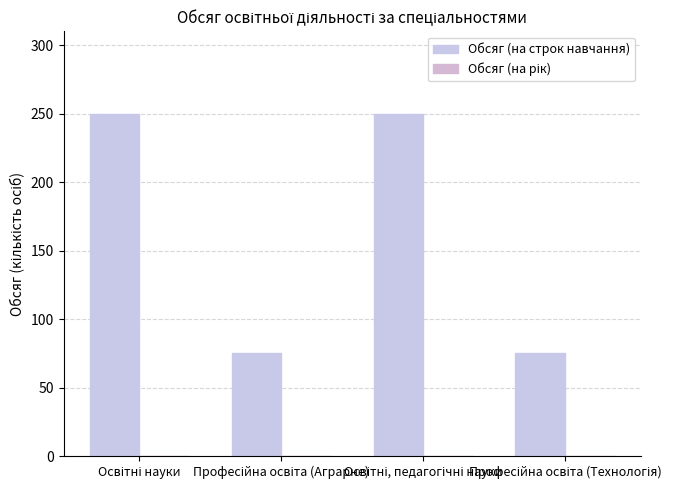

Are the bars horizontal?

No